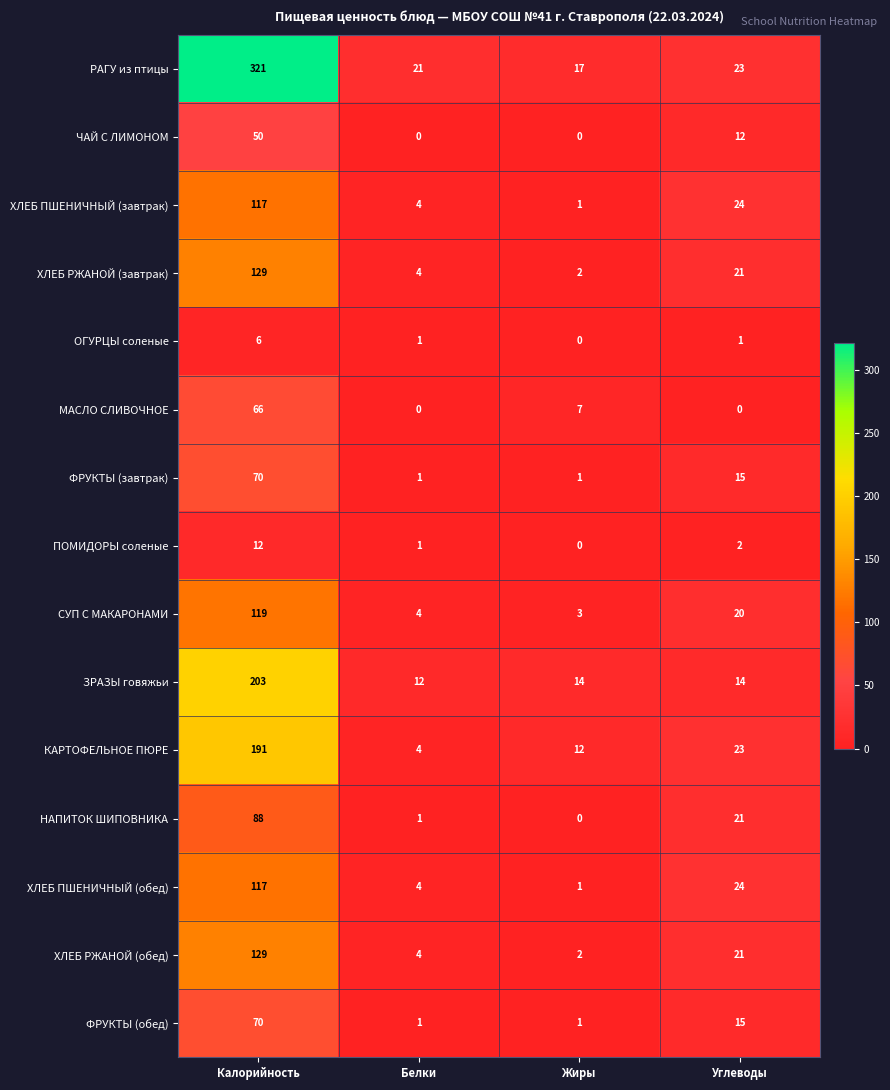

At which category is the sum across all series the highest?

Калорийность